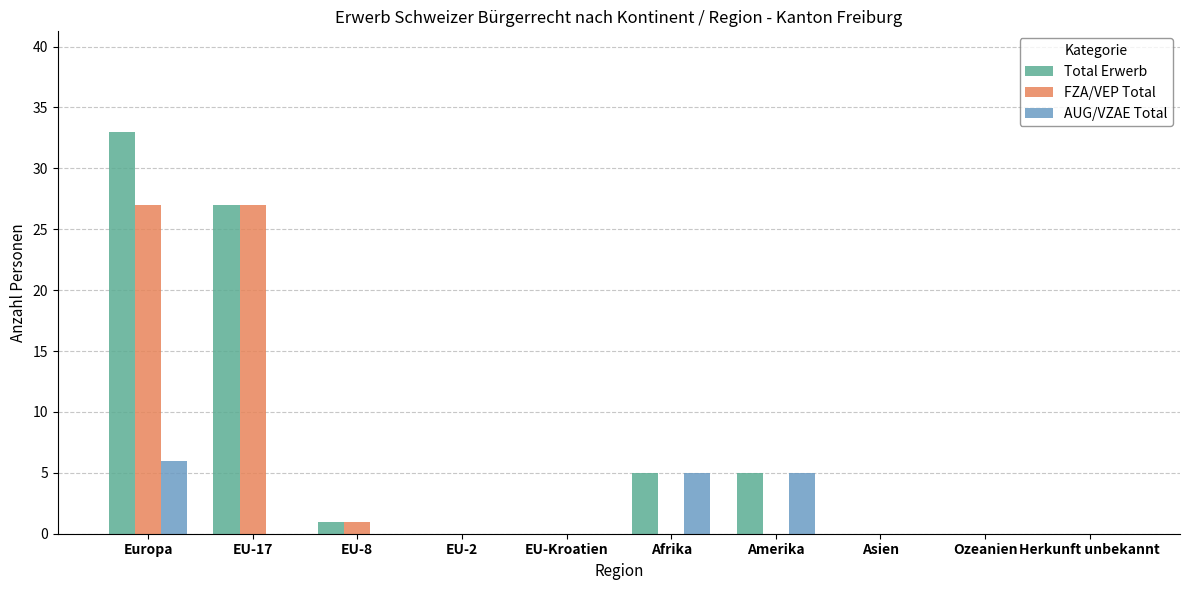

At which category is the sum across all series the highest?

Europa